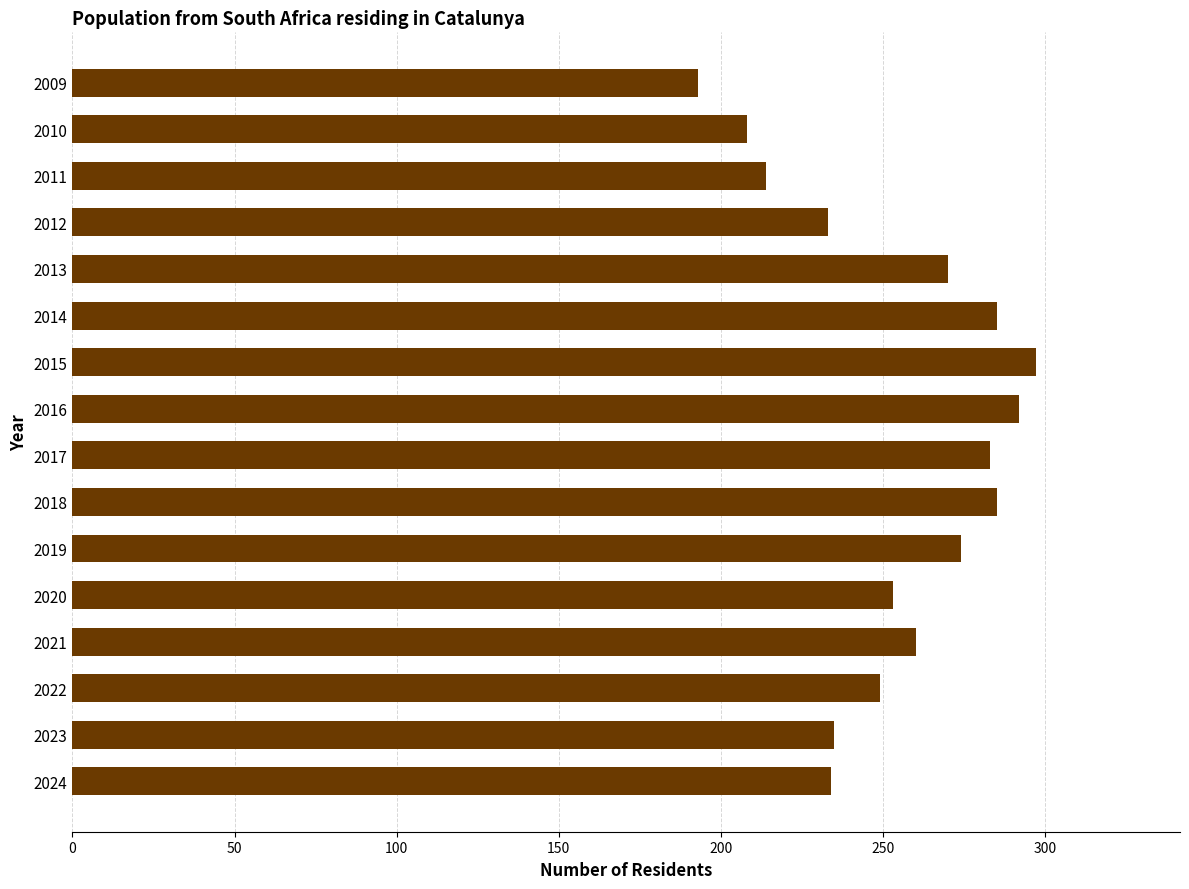

What value does the data have at 2013?

270